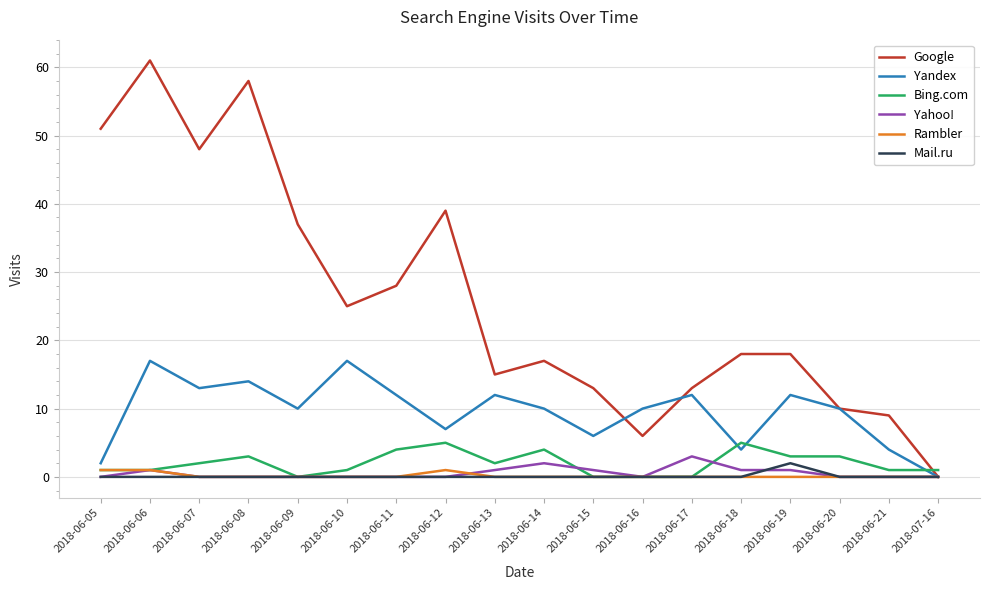

The value of Yahoo! at 2018-06-09 is 0. True or false?

True